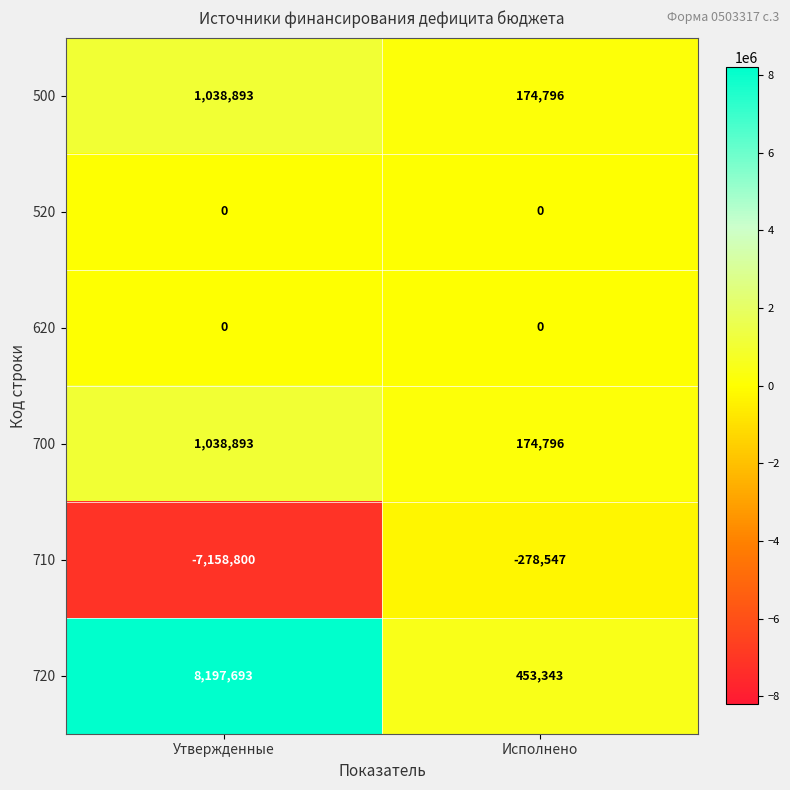

What is the minimum value shown in the chart?

-7158800